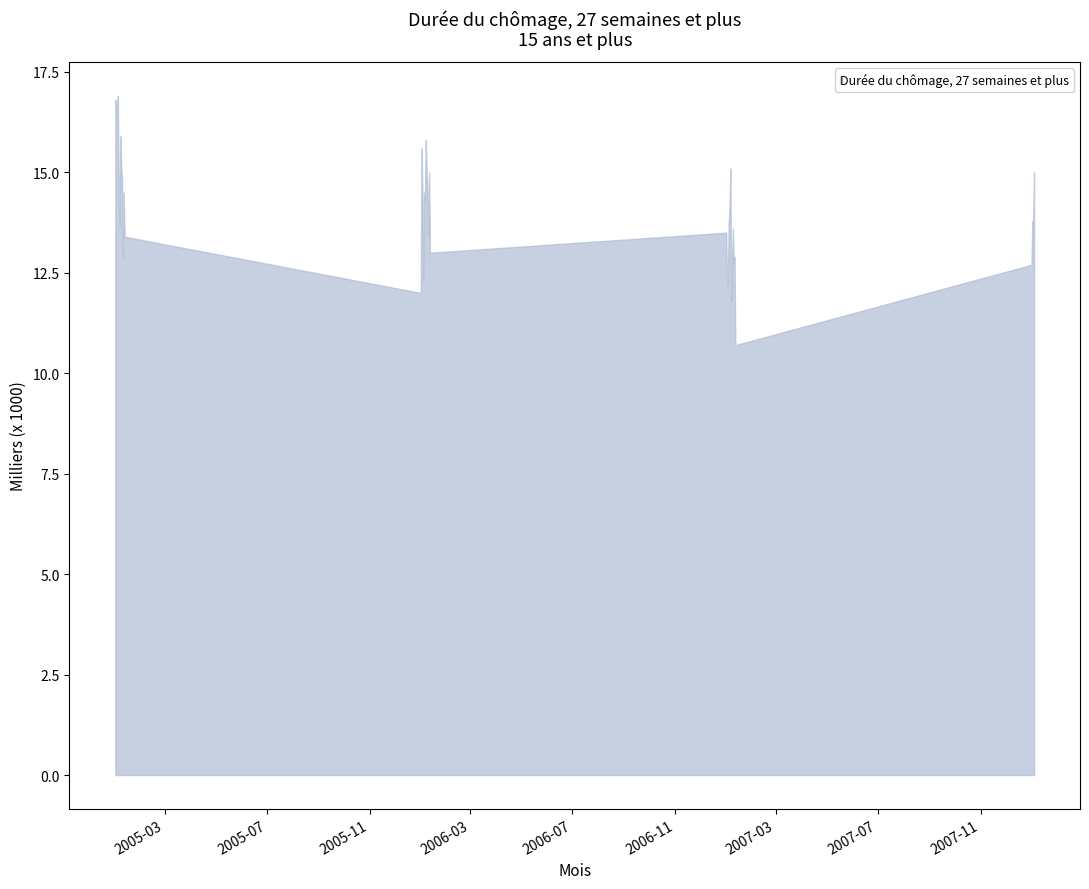

What is the greatest value displayed?

16.9